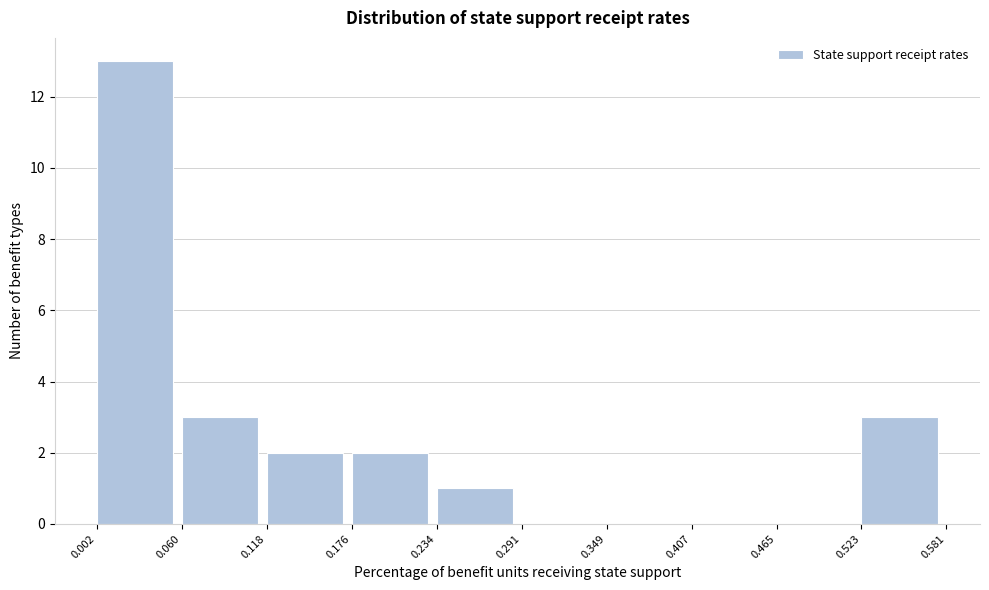

How tall is the bar that spans 0.234 to 0.291 on the x-axis? The values are not printed on the chart, so give them approximately, as read against the axis.

1